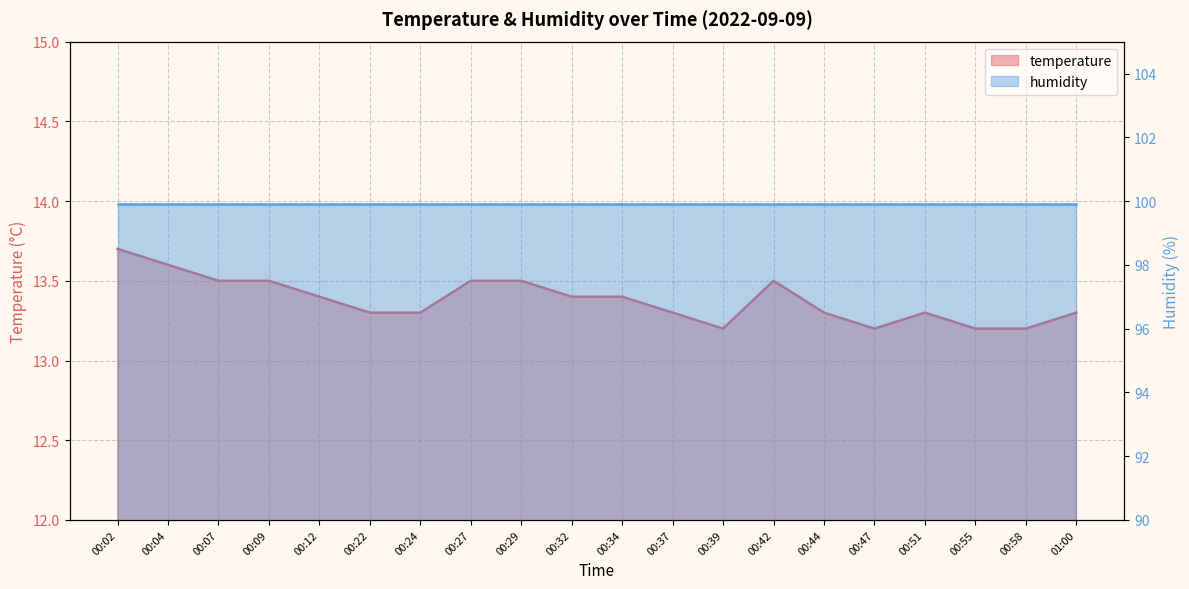

What is the sum of all values?

267.6